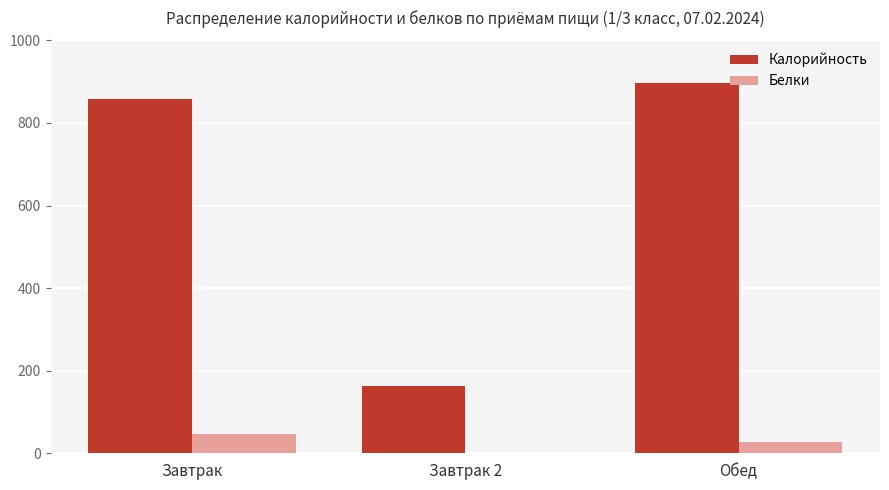

What are all the series names shown in the legend?

Калорийность, Белки